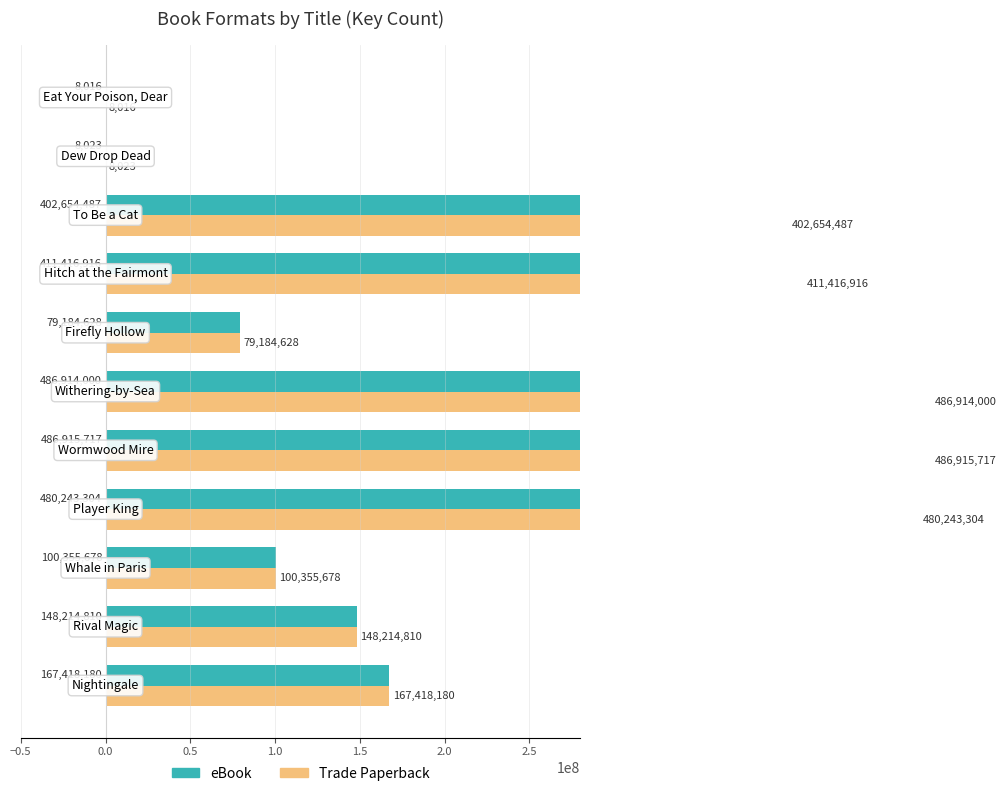

How many bars are there in total?

22